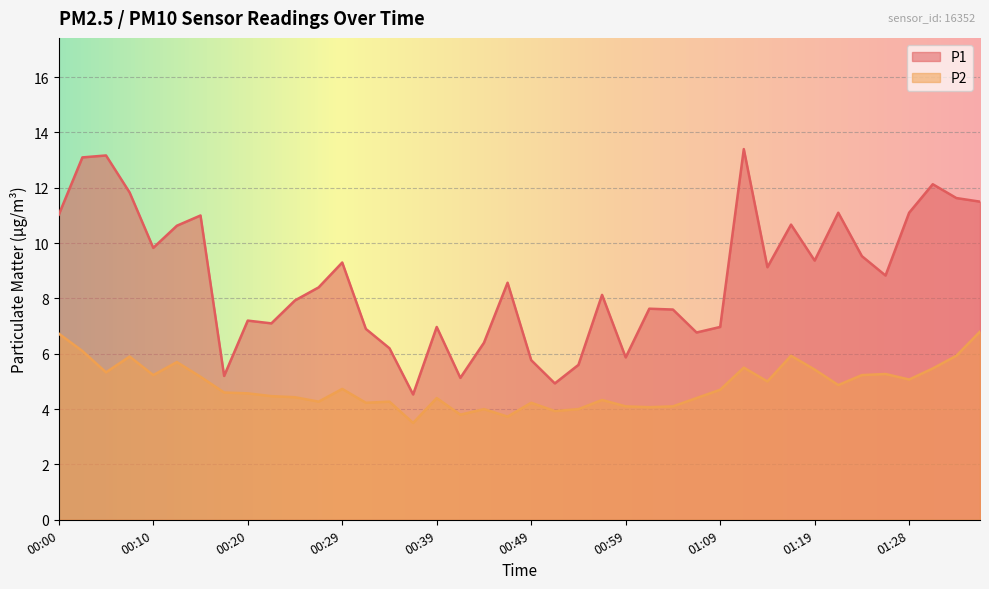

Rank the series by their maximum value, from highest to lowest.

P1, P2